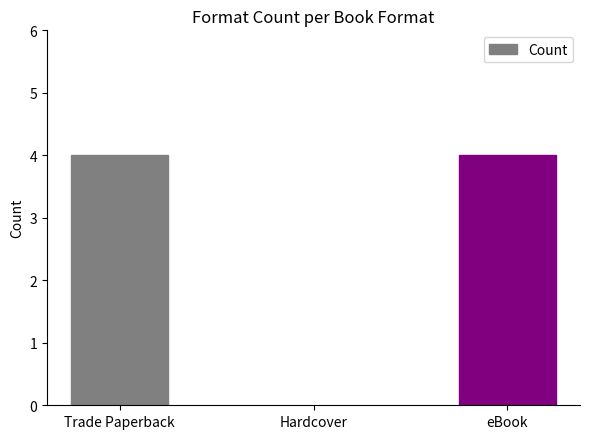

What is the sum of the values at eBook and Hardcover?

9